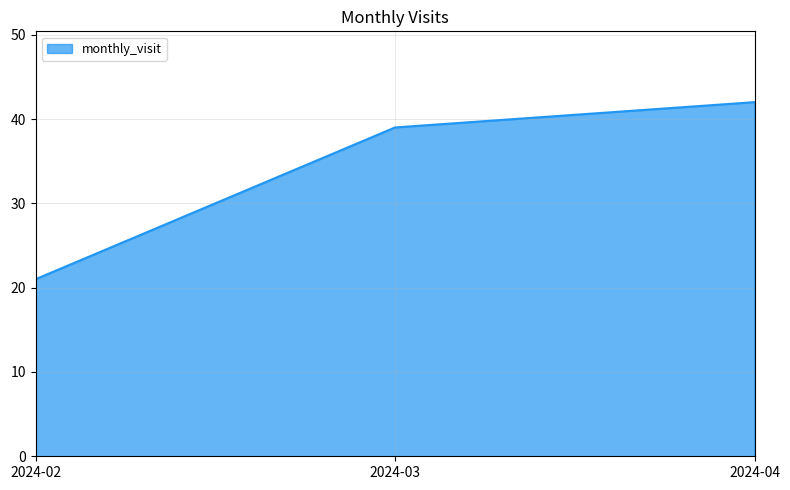

What is the maximum value shown in the chart?

42